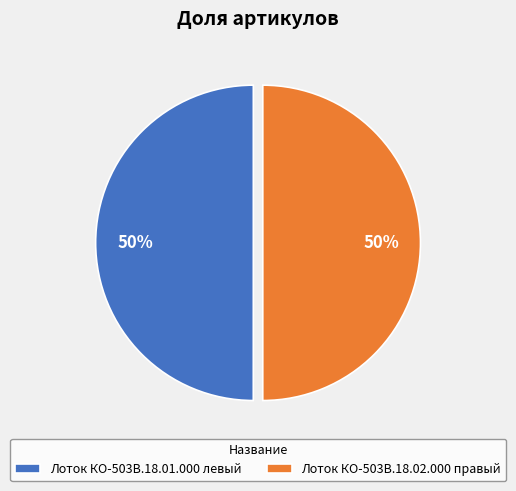

The Лоток КО-503В.18.02.000 правый slice represents 37% of the pie. True or false?

False